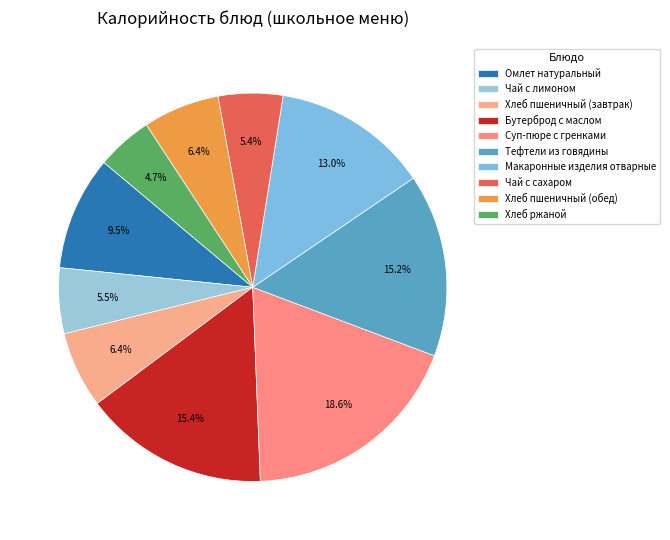

Approximately how many times larger is the value at Тефтели из говядины compared to Чай с лимоном?

2.8